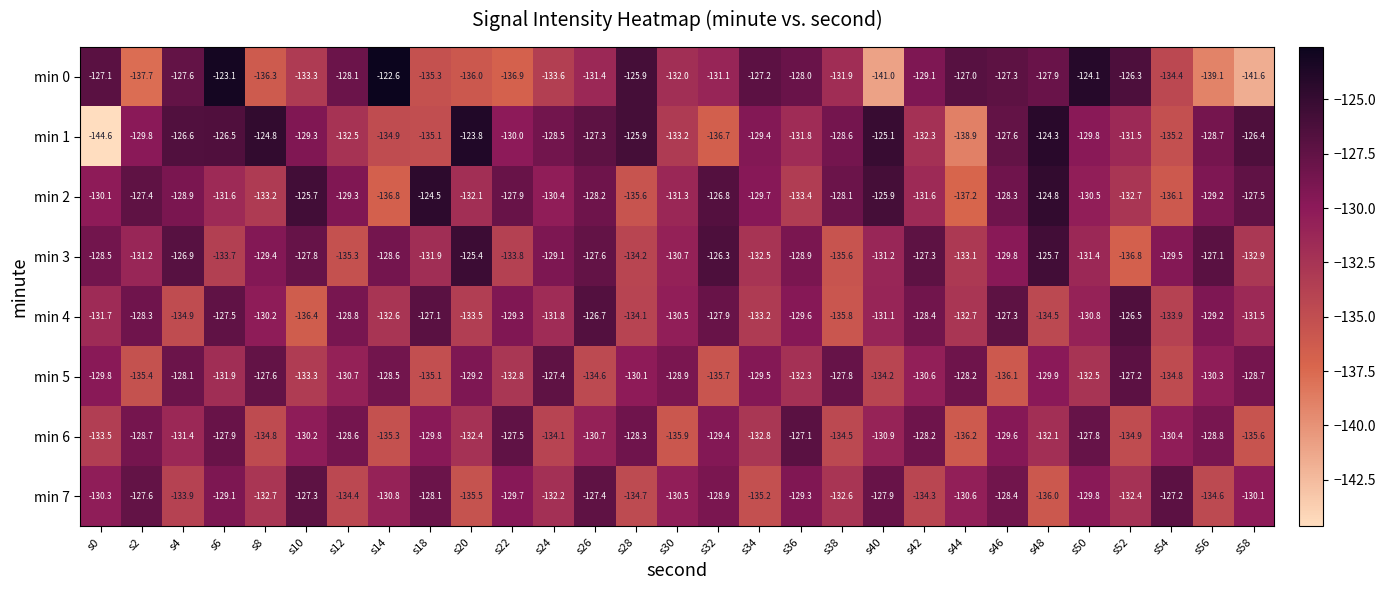

What is the difference between the maximum and minimum values in the min 0 series?

19.0